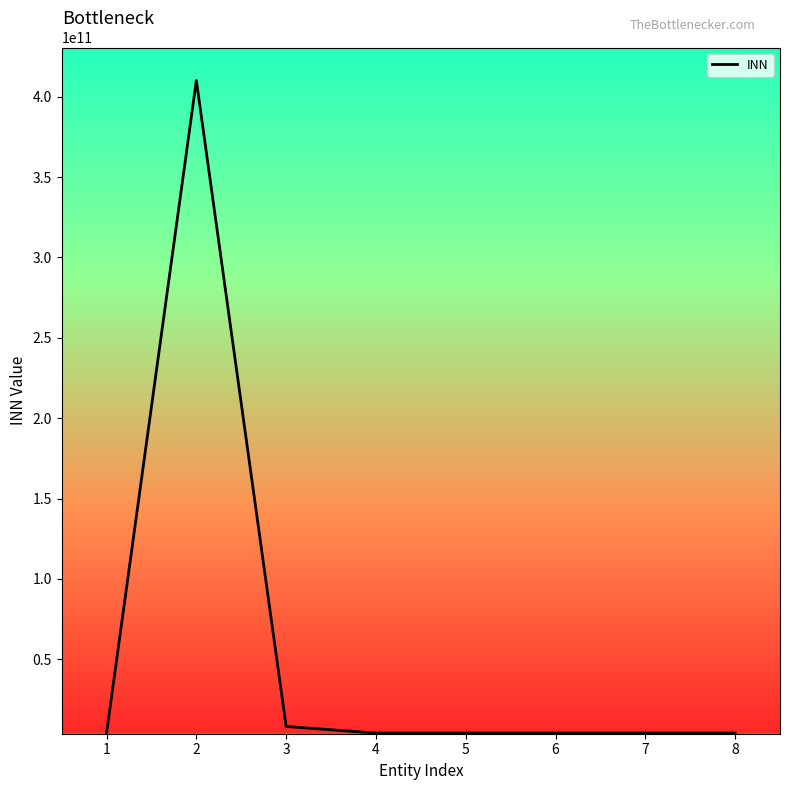

Which label corresponds to the largest value in the chart?

2